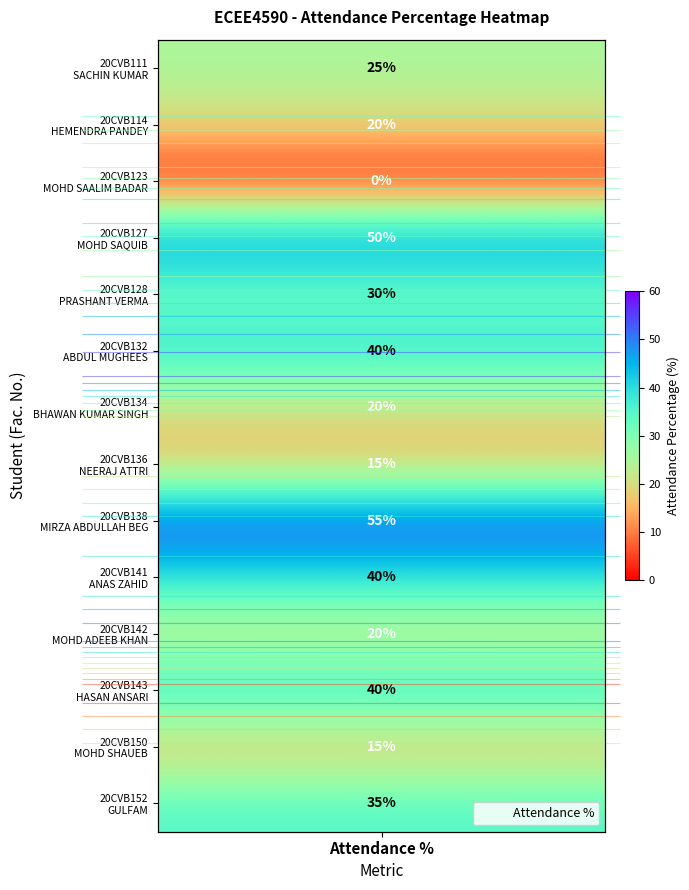

Is it true that the value at Attendance % is 0?

False